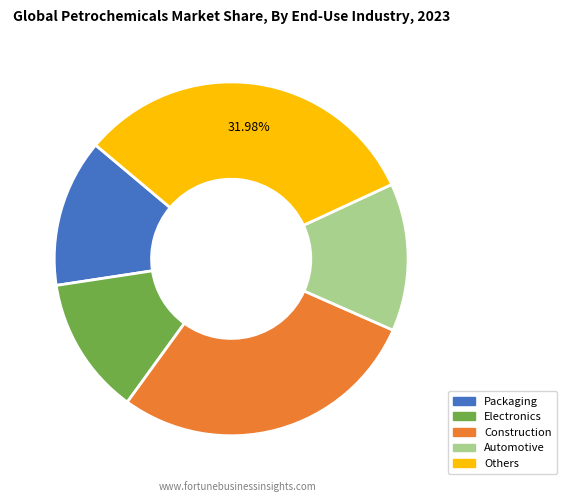

Does any single category account for the majority?

No